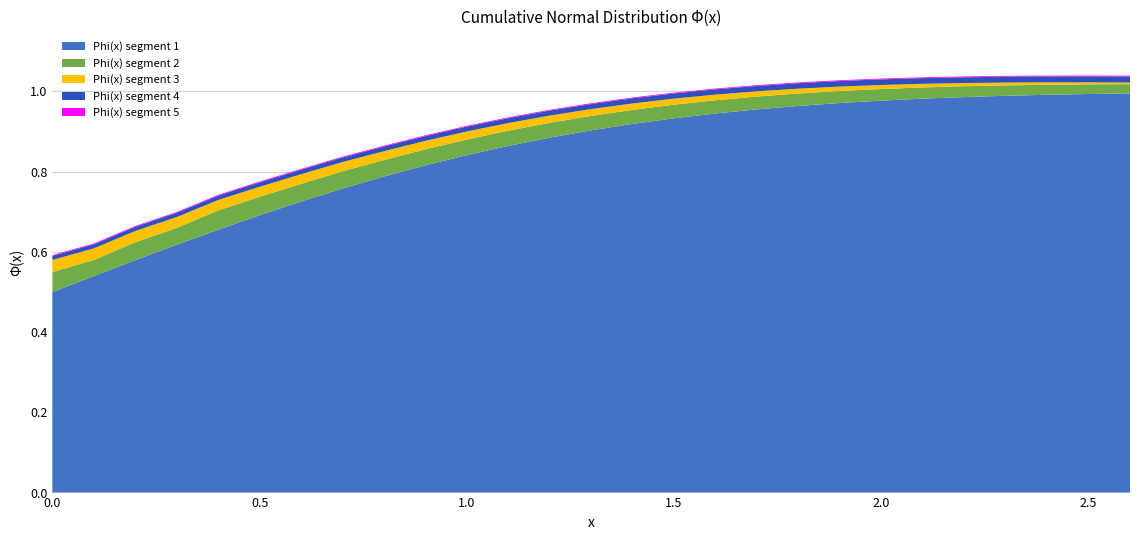

Reading right to left, transcribe all the data shown in this chart.

Phi(x) segment 1: 26=1.0	25=1.0	24=1.0	23=1.0	22=1.0	21=1.0	20=1.0	19=1.0	18=1.0	17=1.0	16=0.9	15=0.9	14=0.9	13=0.9	12=0.9	11=0.9	10=0.8	9=0.8	8=0.8	7=0.8	6=0.7	5=0.7	4=0.7	3=0.6	2=0.6	1=0.5	0=0.5
Phi(x) segment 2: 26=0.0	25=0.0	24=0.0	23=0.0	22=0.0	21=0.0	20=0.0	19=0.0	18=0.0	17=0.0	16=0.0	15=0.0	14=0.0	13=0.0	12=0.0	11=0.0	10=0.0	9=0.0	8=0.0	7=0.0	6=0.0	5=0.0	4=0.0	3=0.0	2=0.0	1=0.0	0=0.1
Phi(x) segment 3: 26=0.0	25=0.0	24=0.0	23=0.0	22=0.0	21=0.0	20=0.0	19=0.0	18=0.0	17=0.0	16=0.0	15=0.0	14=0.0	13=0.0	12=0.0	11=0.0	10=0.0	9=0.0	8=0.0	7=0.0	6=0.0	5=0.0	4=0.0	3=0.0	2=0.0	1=0.0	0=0.0
Phi(x) segment 4: 26=0.0	25=0.0	24=0.0	23=0.0	22=0.0	21=0.0	20=0.0	19=0.0	18=0.0	17=0.0	16=0.0	15=0.0	14=0.0	13=0.0	12=0.0	11=0.0	10=0.0	9=0.0	8=0.0	7=0.0	6=0.0	5=0.0	4=0.0	3=0.0	2=0.0	1=0.0	0=0.0
Phi(x) segment 5: 26=0.0	25=0.0	24=0.0	23=0.0	22=0.0	21=0.0	20=0.0	19=0.0	18=0.0	17=0.0	16=0.0	15=0.0	14=0.0	13=0.0	12=0.0	11=0.0	10=0.0	9=0.0	8=0.0	7=0.0	6=0.0	5=0.0	4=0.0	3=0.0	2=0.0	1=0.0	0=0.0